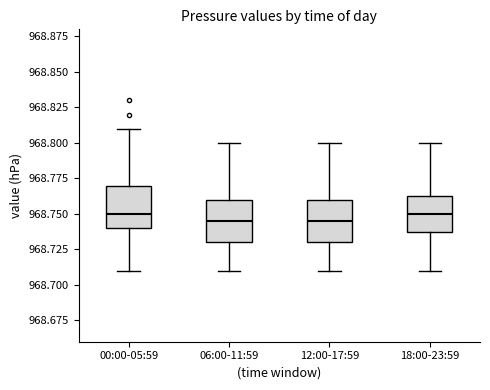

Reading left to right, transcribe this box plot: for each box, give where its median line is, the range the box spans, and where its two whiskers end, as read against the y-axis. The values are not printed on the chart, so give them approximately, as read against the axis.

00:00-05:59: median 968.750, box 968.740 to 968.770, whiskers 968.710 to 968.810
06:00-11:59: median 968.745, box 968.730 to 968.760, whiskers 968.710 to 968.800
12:00-17:59: median 968.745, box 968.730 to 968.760, whiskers 968.710 to 968.800
18:00-23:59: median 968.750, box 968.740 to 968.765, whiskers 968.710 to 968.800